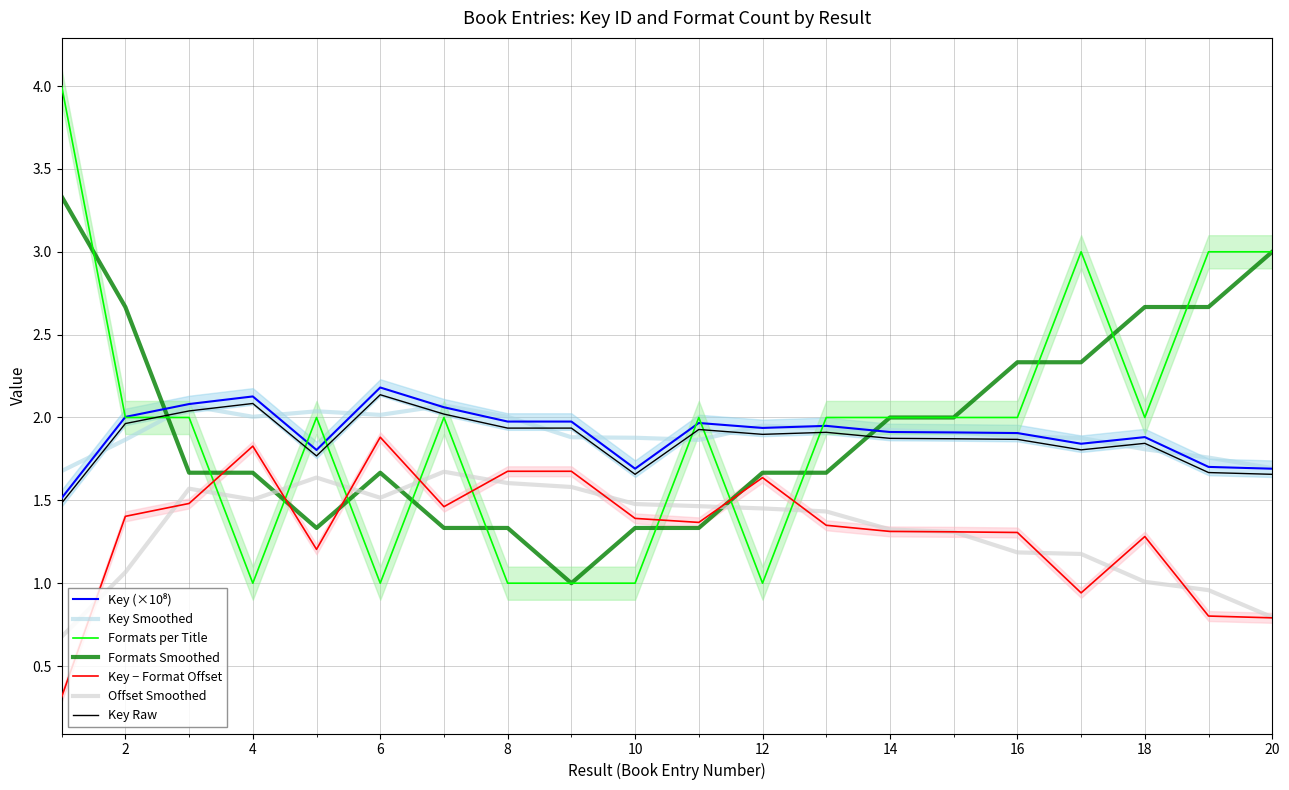

What is the average value of the Formats per Title series?

1.9